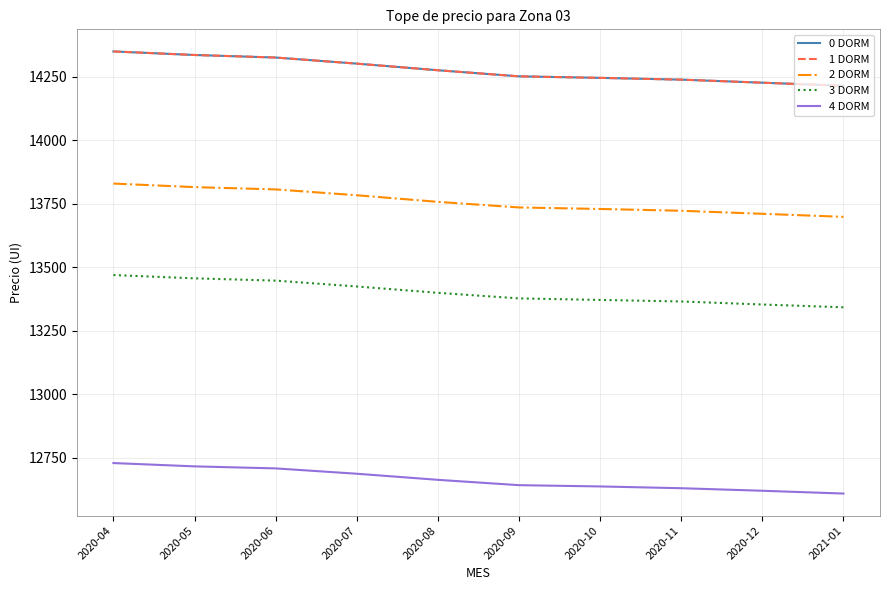

True or false: 3 DORM has a value of 7287 at 2020-09.

False